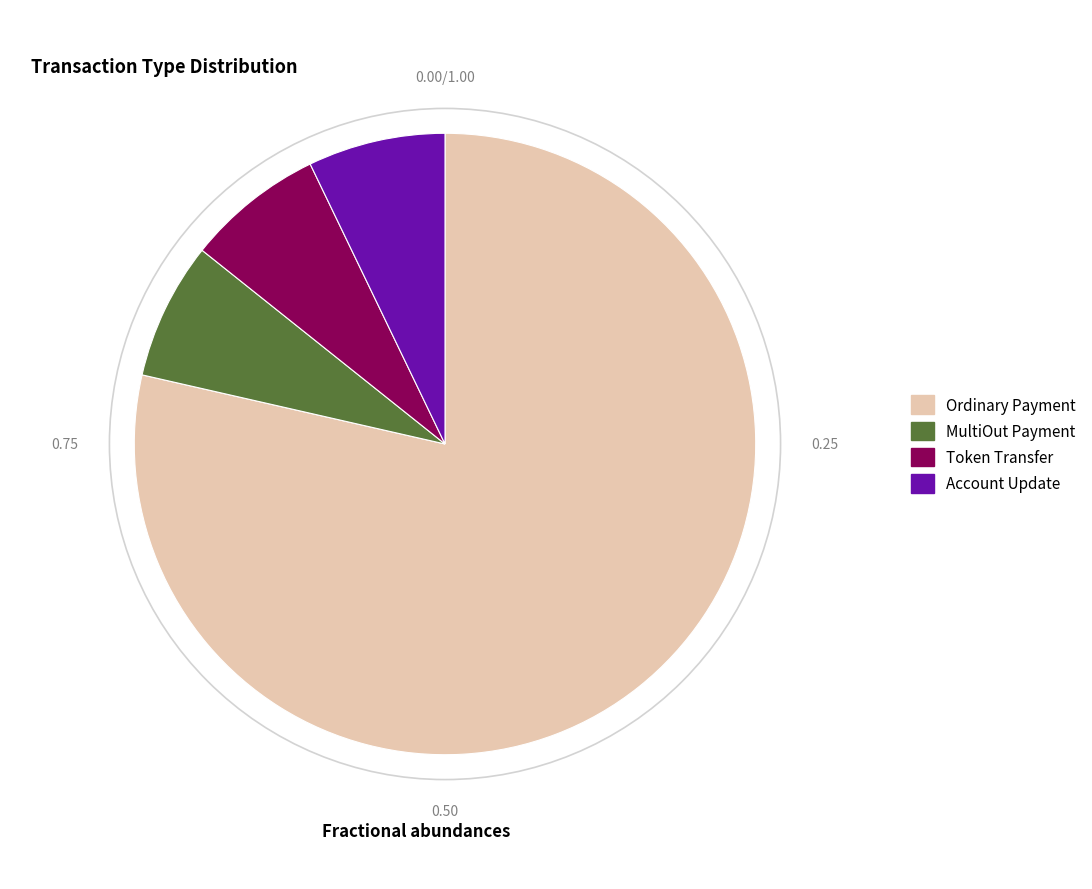

How many slices are in this pie chart?

4